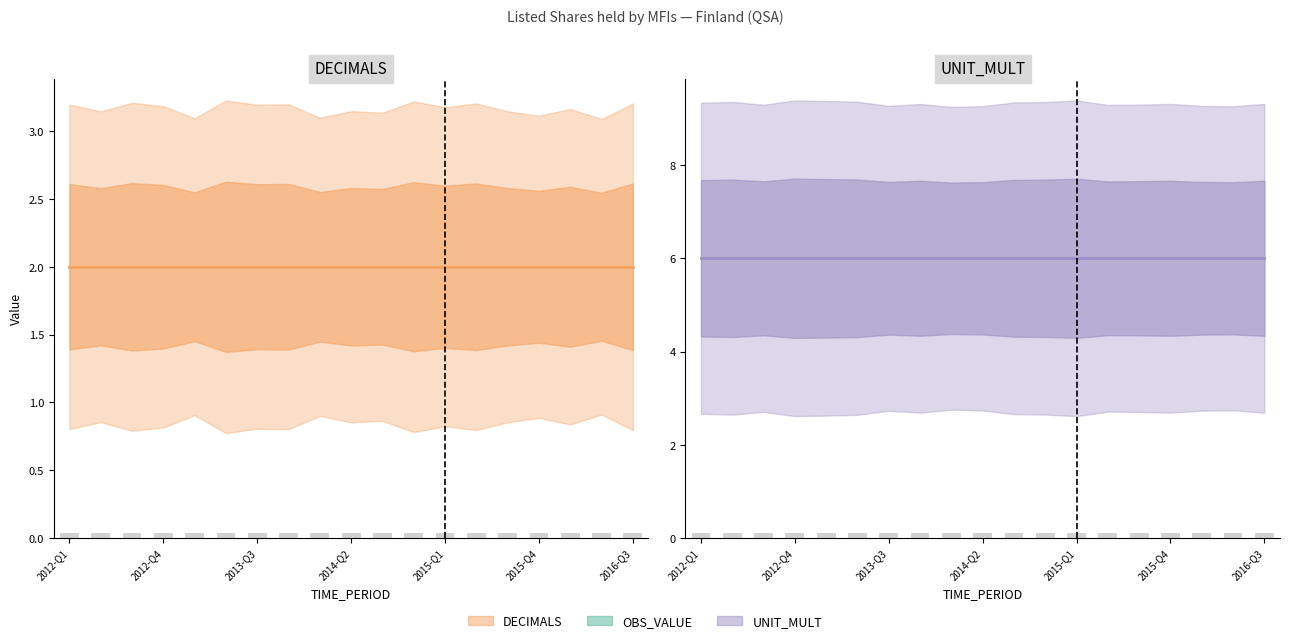

The DECIMALS series shows 2.0 at 7. True or false?

True